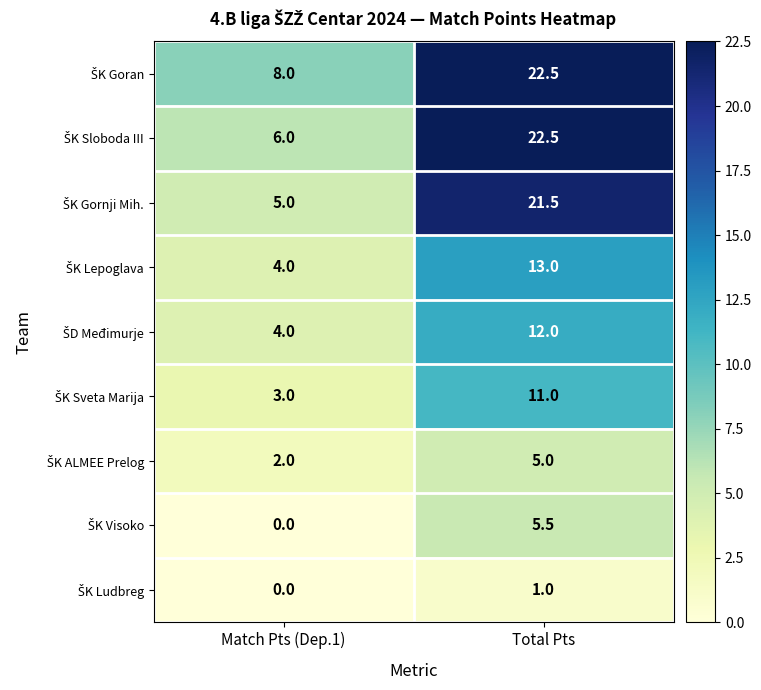

What is the maximum value shown in the chart?

22.5